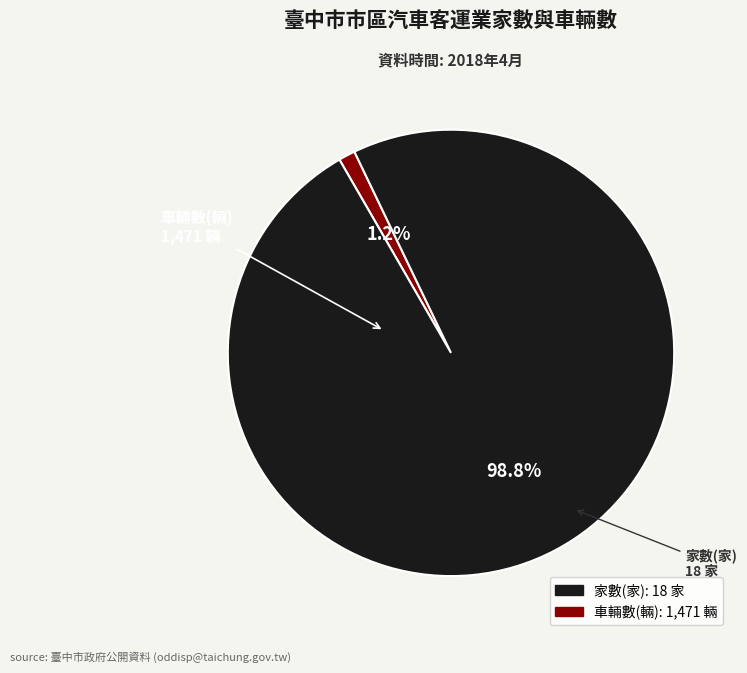

Does any single category account for the majority?

Yes